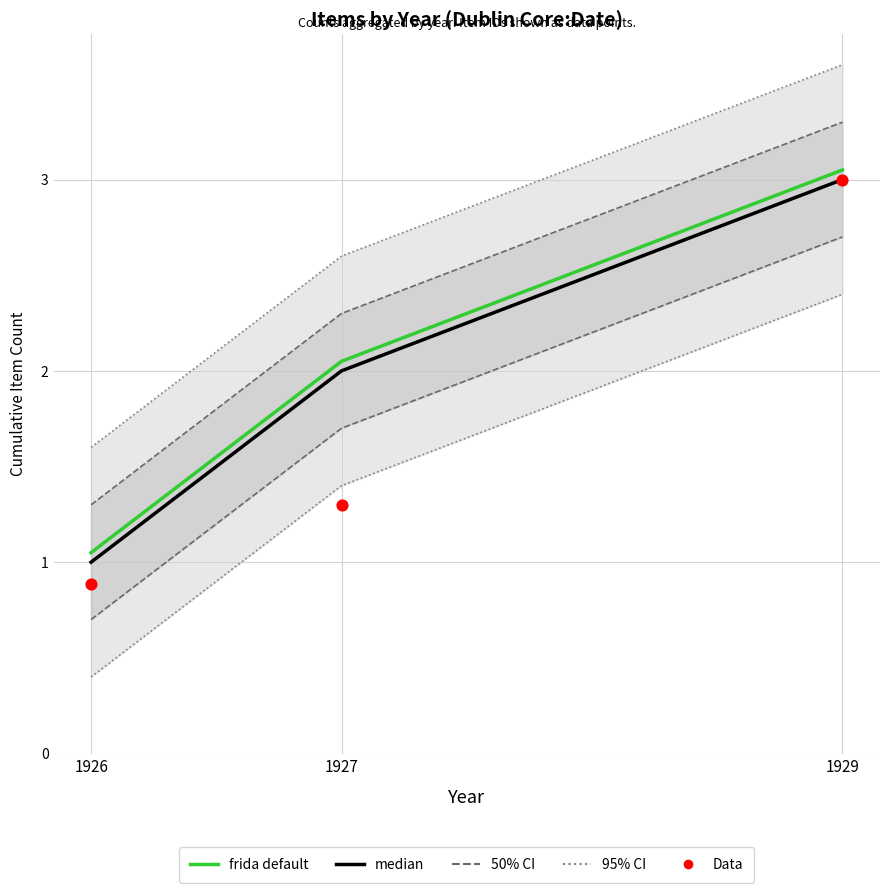

At which category is the sum across all series the highest?

1929